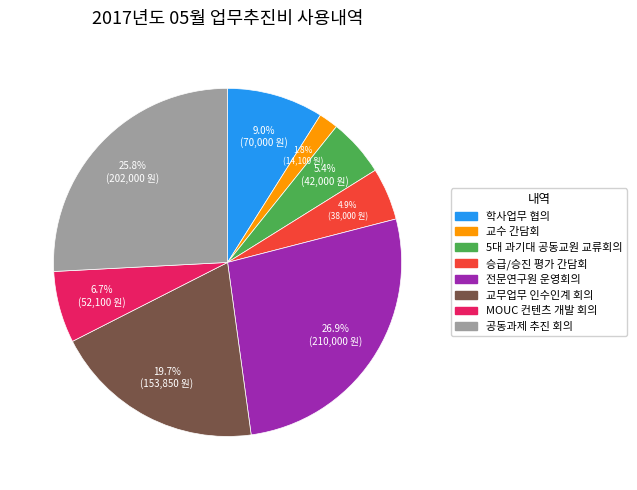

What is the ratio of the value at 5대 과기대 공동교원 교류회의 to the value at 전문연구원 운영회의?

0.2